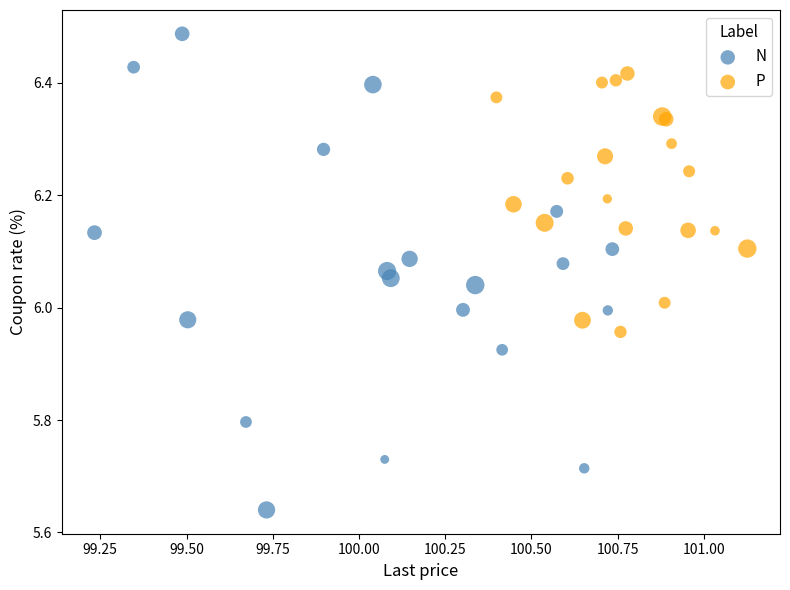

Which series has the largest Y range (max minus min)?

N